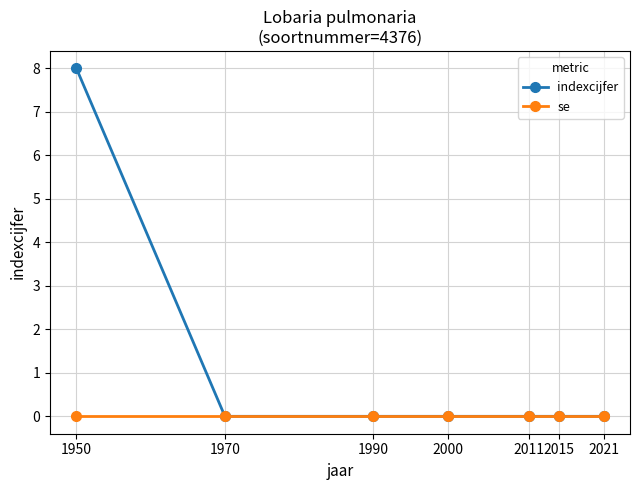

Reading left to right, list all the values displayed in this chart.

indexcijfer: 8	0	0	0	0	0	0
se: 0	0	0	0	0	0	0